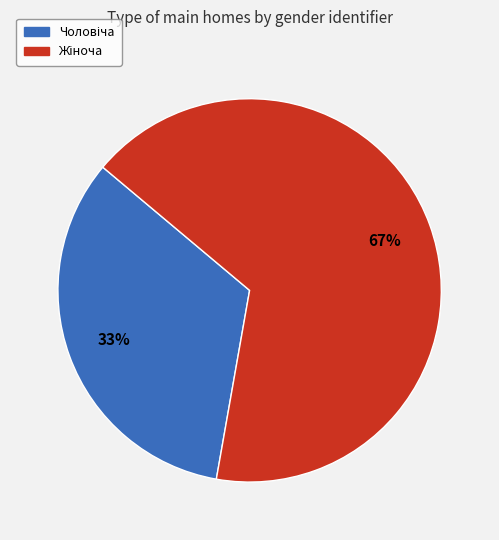

To the nearest percent, what is the average slice percentage?

50%